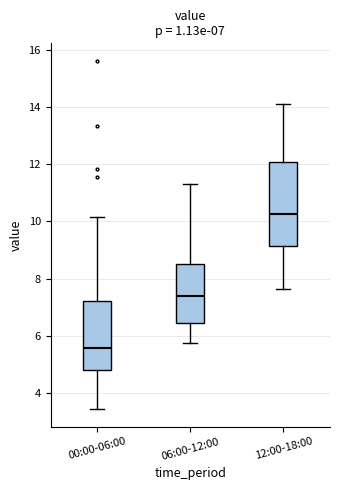

Comparing the boxes themselves (not the whiskers), which one is the tallest?

12:00-18:00